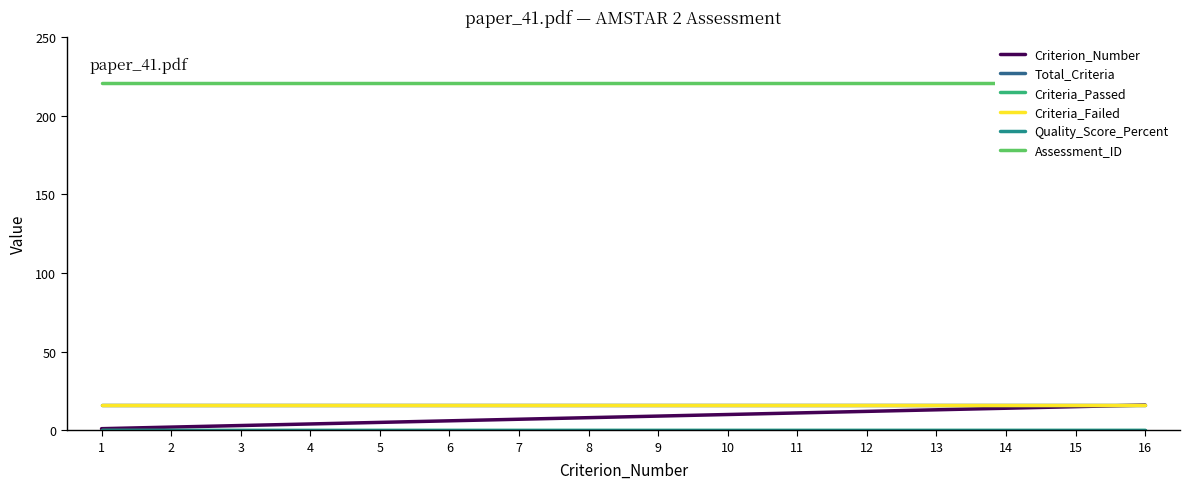

Reading right to left, transcribe all the data shown in this chart.

Criterion_Number: 16=16	15=15	14=14	13=13	12=12	11=11	10=10	9=9	8=8	7=7	6=6	5=5	4=4	3=3	2=2	1=1
Total_Criteria: 16=16	15=16	14=16	13=16	12=16	11=16	10=16	9=16	8=16	7=16	6=16	5=16	4=16	3=16	2=16	1=16
Criteria_Passed: 16=0	15=0	14=0	13=0	12=0	11=0	10=0	9=0	8=0	7=0	6=0	5=0	4=0	3=0	2=0	1=0
Criteria_Failed: 16=16	15=16	14=16	13=16	12=16	11=16	10=16	9=16	8=16	7=16	6=16	5=16	4=16	3=16	2=16	1=16
Quality_Score_Percent: 16=0	15=0	14=0	13=0	12=0	11=0	10=0	9=0	8=0	7=0	6=0	5=0	4=0	3=0	2=0	1=0
Assessment_ID: 16=221	15=221	14=221	13=221	12=221	11=221	10=221	9=221	8=221	7=221	6=221	5=221	4=221	3=221	2=221	1=221